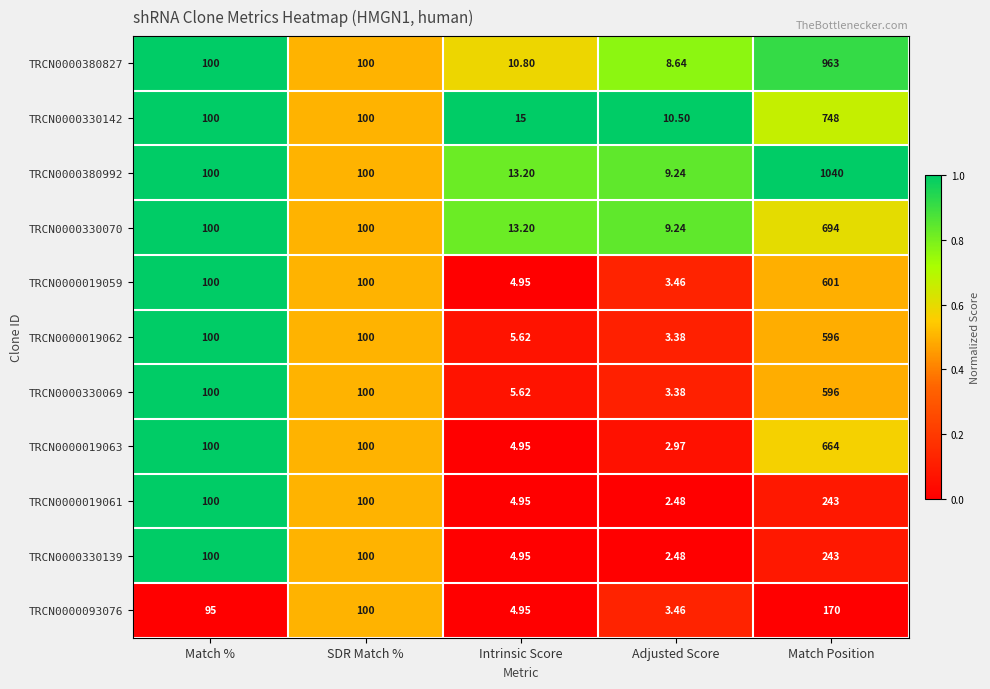

Which series has the largest total across all categories?

TRCN0000380992